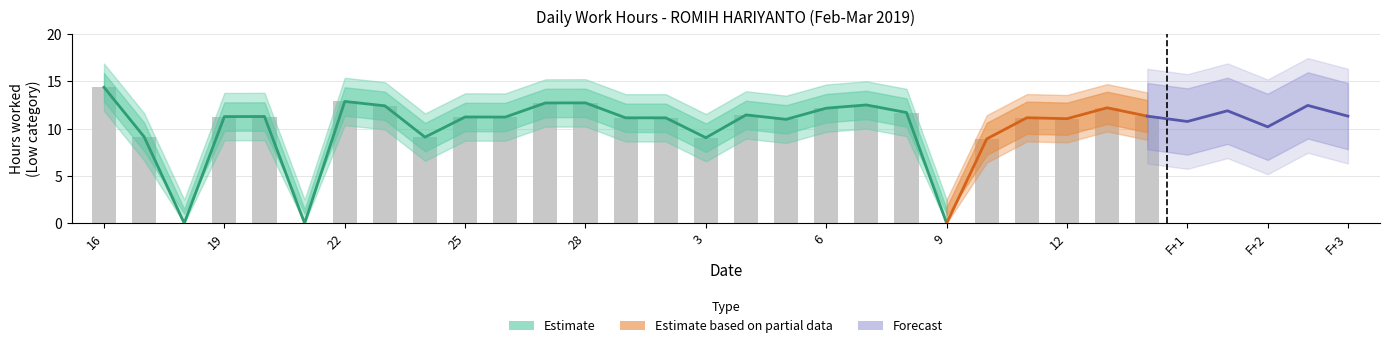

What is the label of the 15th bar from the left?

2